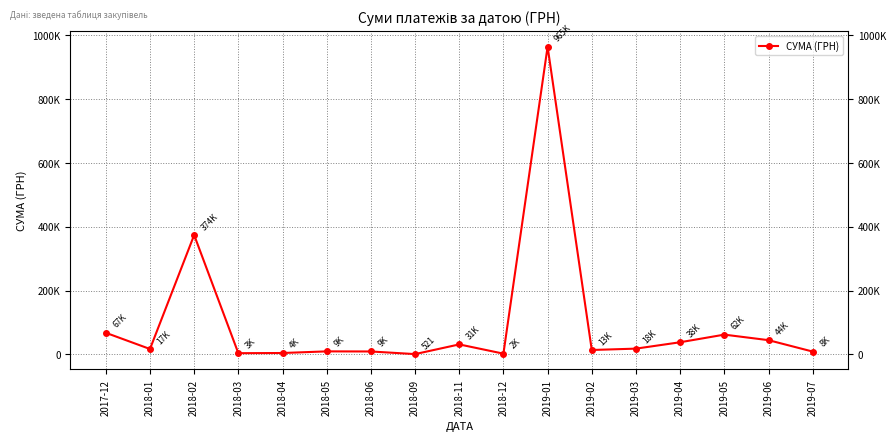

What position from the right is 2018-12?

8